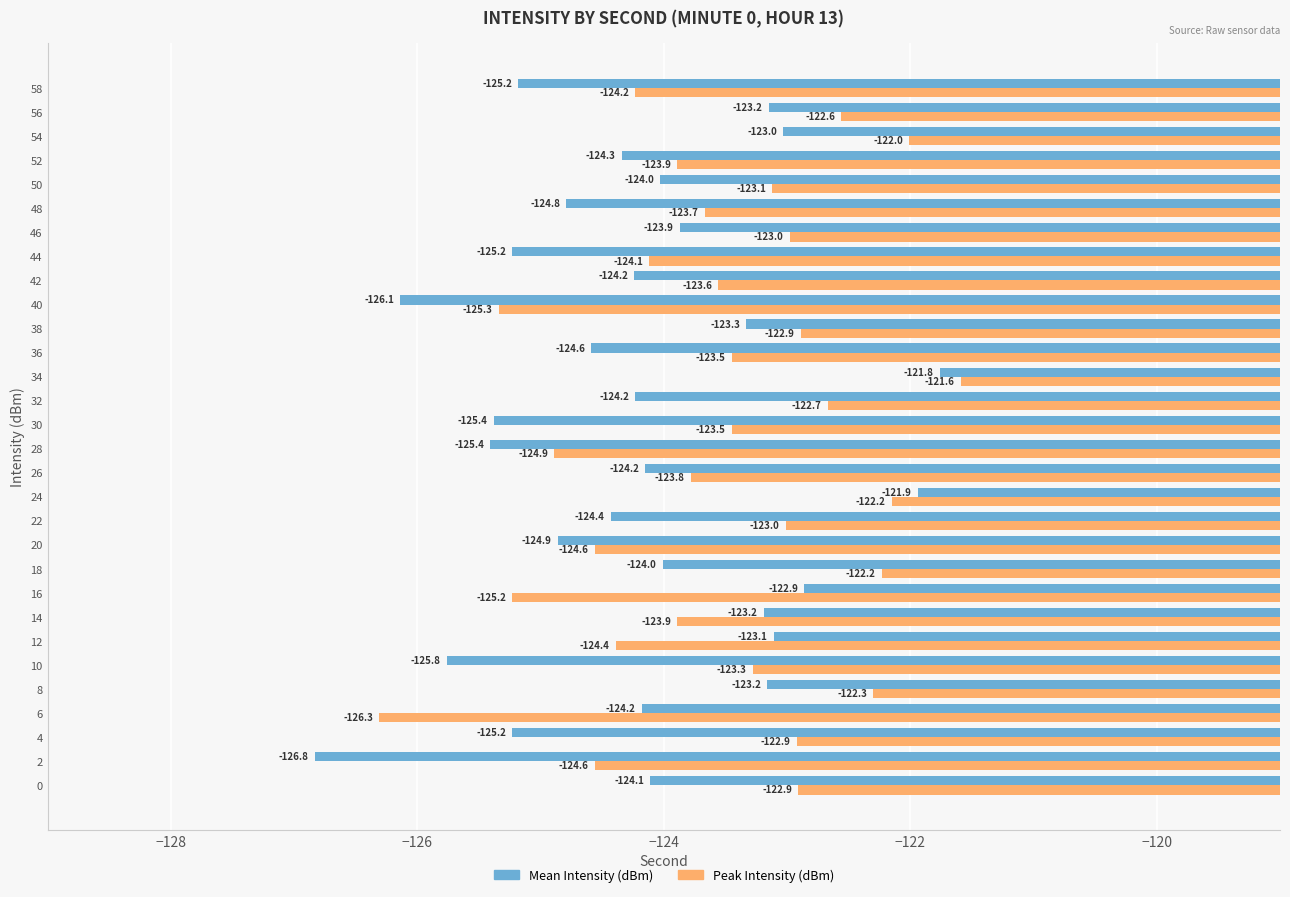

How many data points in Mean Intensity (dBm) are above -124?

10